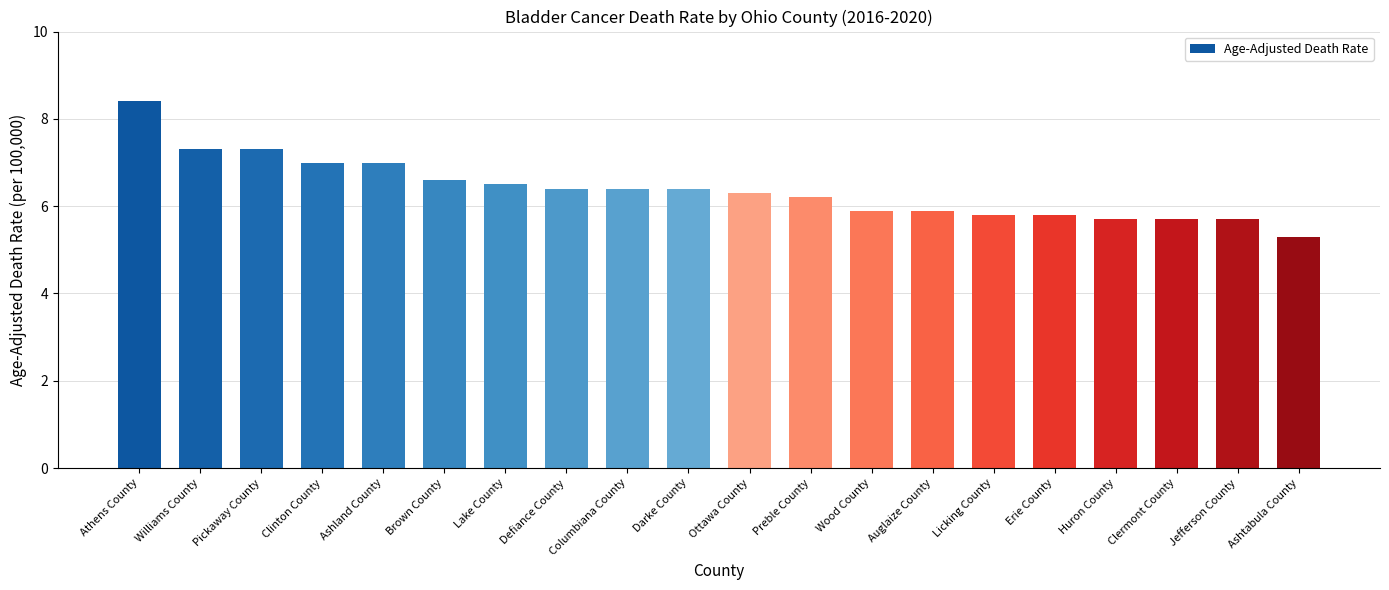

What is the difference between the values at Wood County and Williams County?

1.4